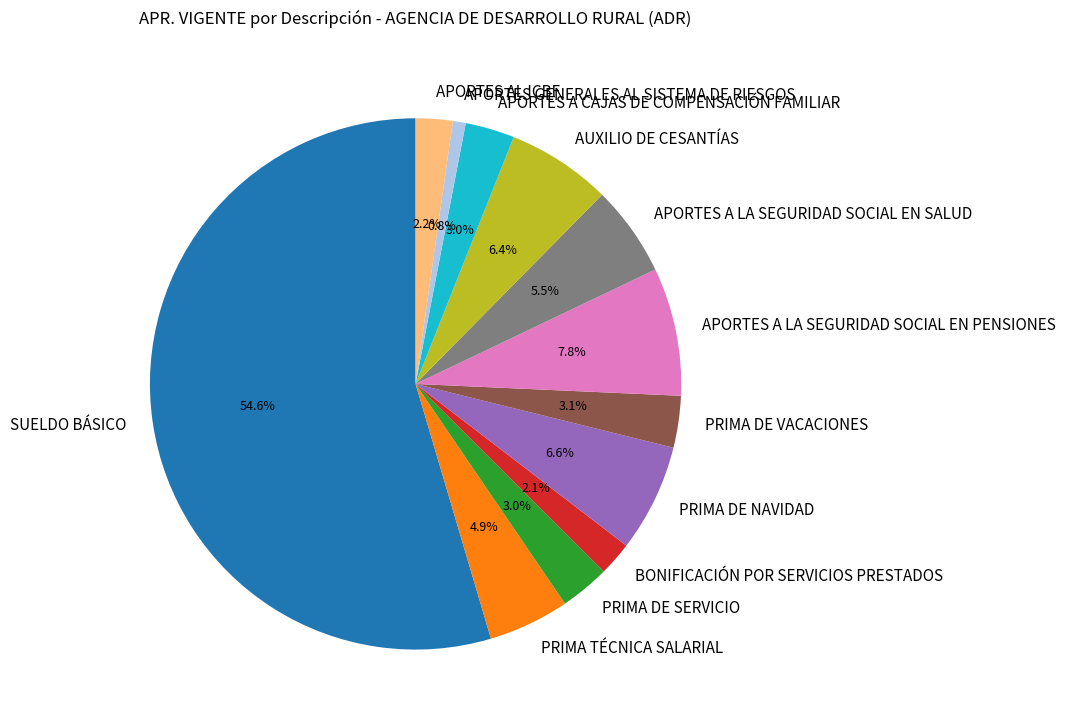

Which has a higher value, PRIMA DE VACACIONES or APORTES GENERALES AL SISTEMA DE RIESGOS?

PRIMA DE VACACIONES